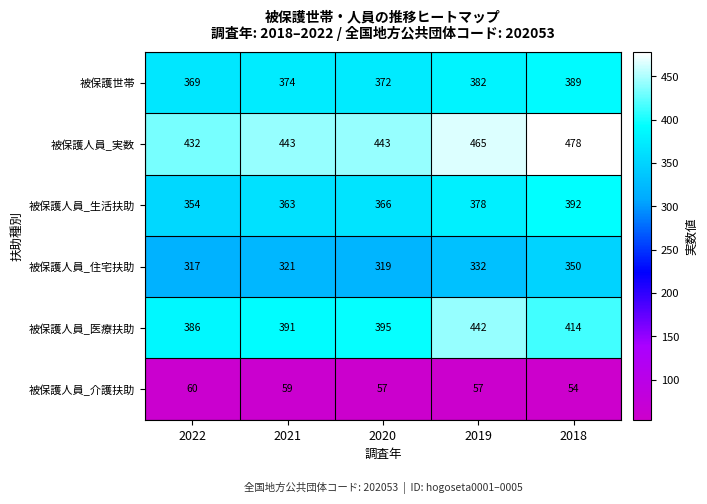

Between 2021 and 2019, which series saw the biggest shift?

被保護人員_医療扶助